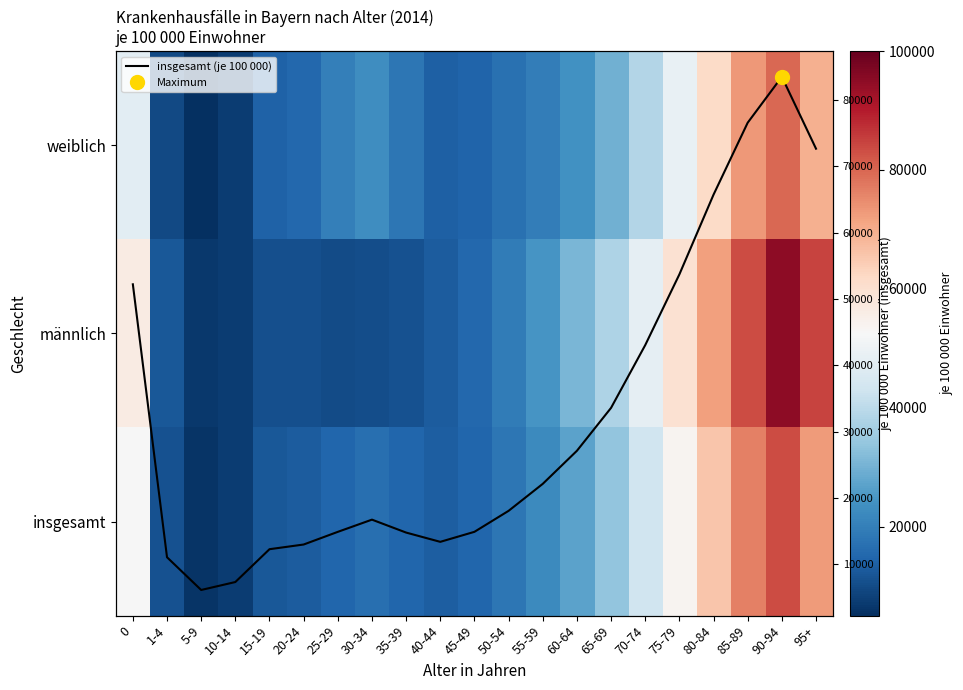

At which label does insgesamt (je 100 000) reach its peak?

90-94